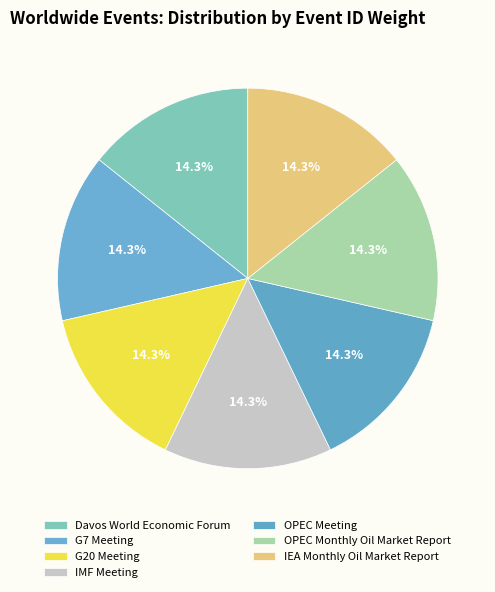

Between IMF Meeting and OPEC Meeting, which is larger?

OPEC Meeting